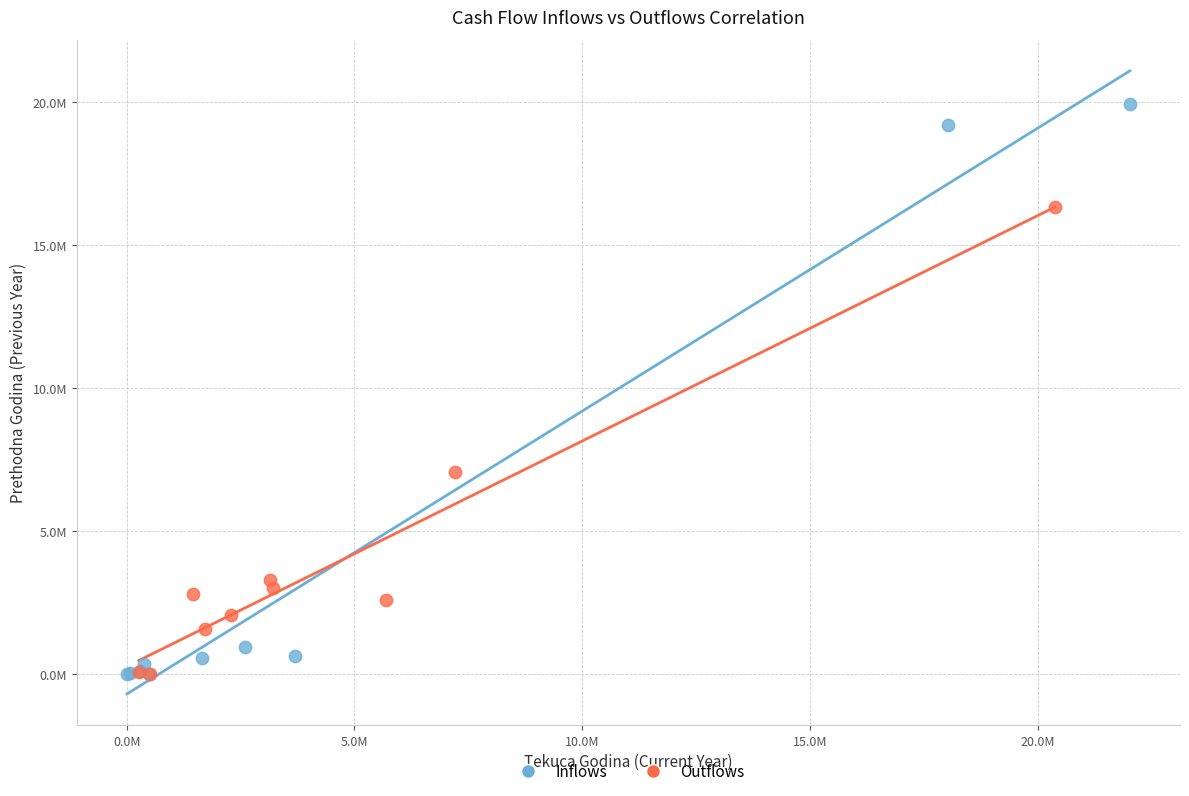

What are all the series names shown in the legend?

Inflows, Outflows